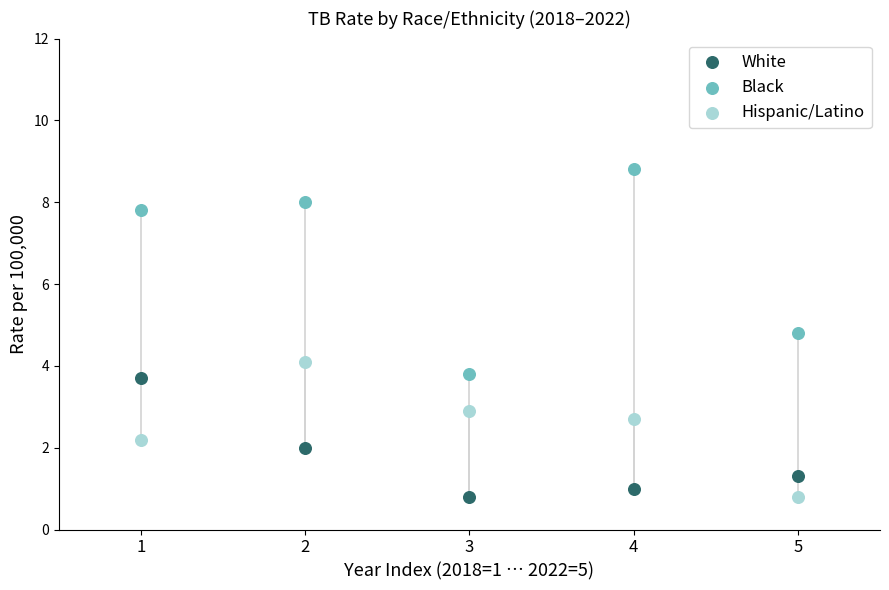

Which series has the largest Y range (max minus min)?

Black